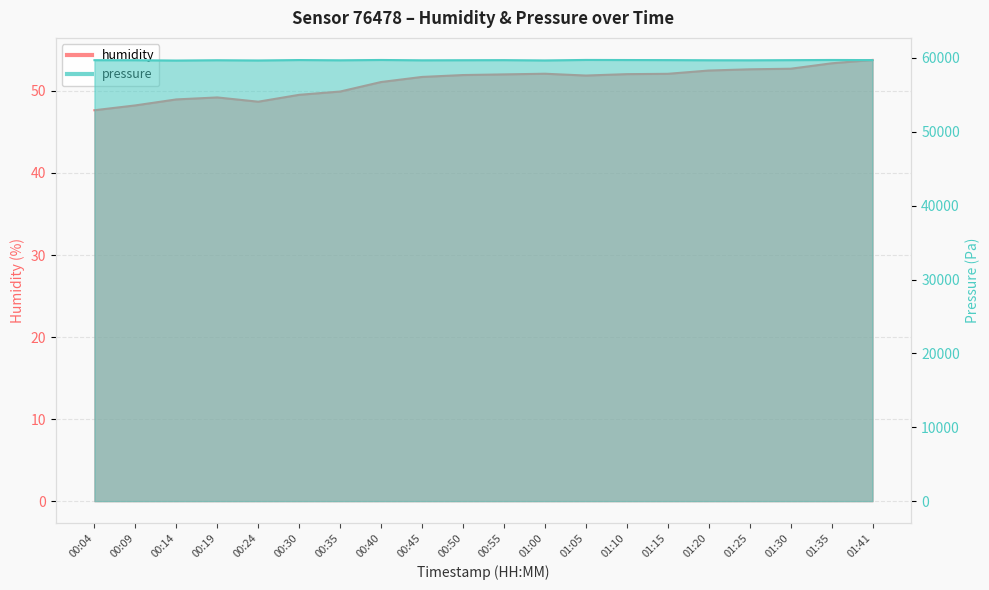

How many distinct data groups are displayed?

2